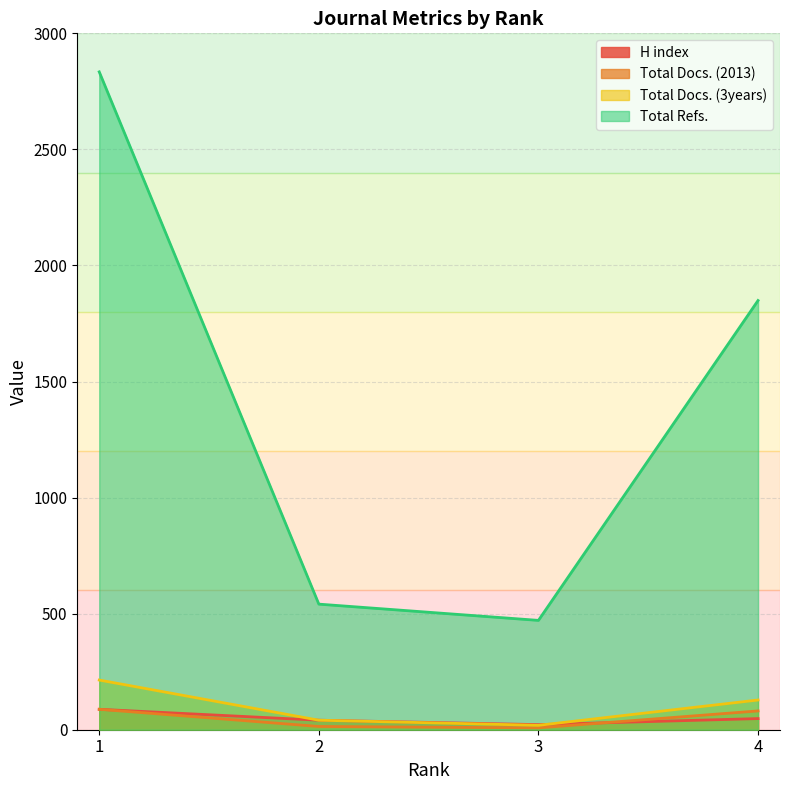

Reading left to right, list all the values displayed in this chart.

H index: 88	41	22	48
Total Docs. (2013): 88	14	8	81
Total Docs. (3years): 214	41	19	128
Total Refs.: 2834	541	471	1849